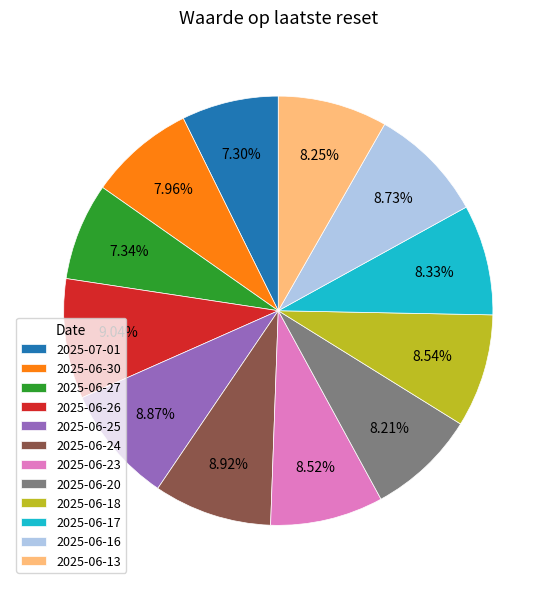

How many segments does this pie chart have?

12